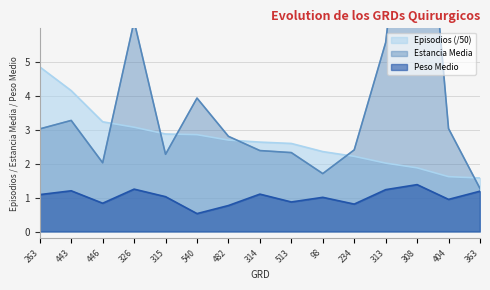

At 443, list the series in order from smallest to largest.

Peso Medio, Estancia Media, Episodios